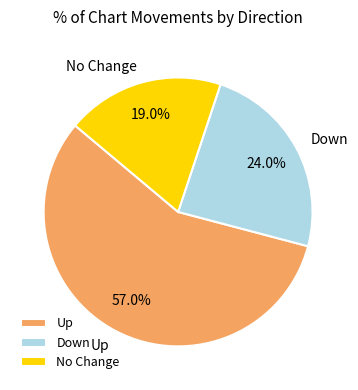

Is No Change the majority of the pie?

No